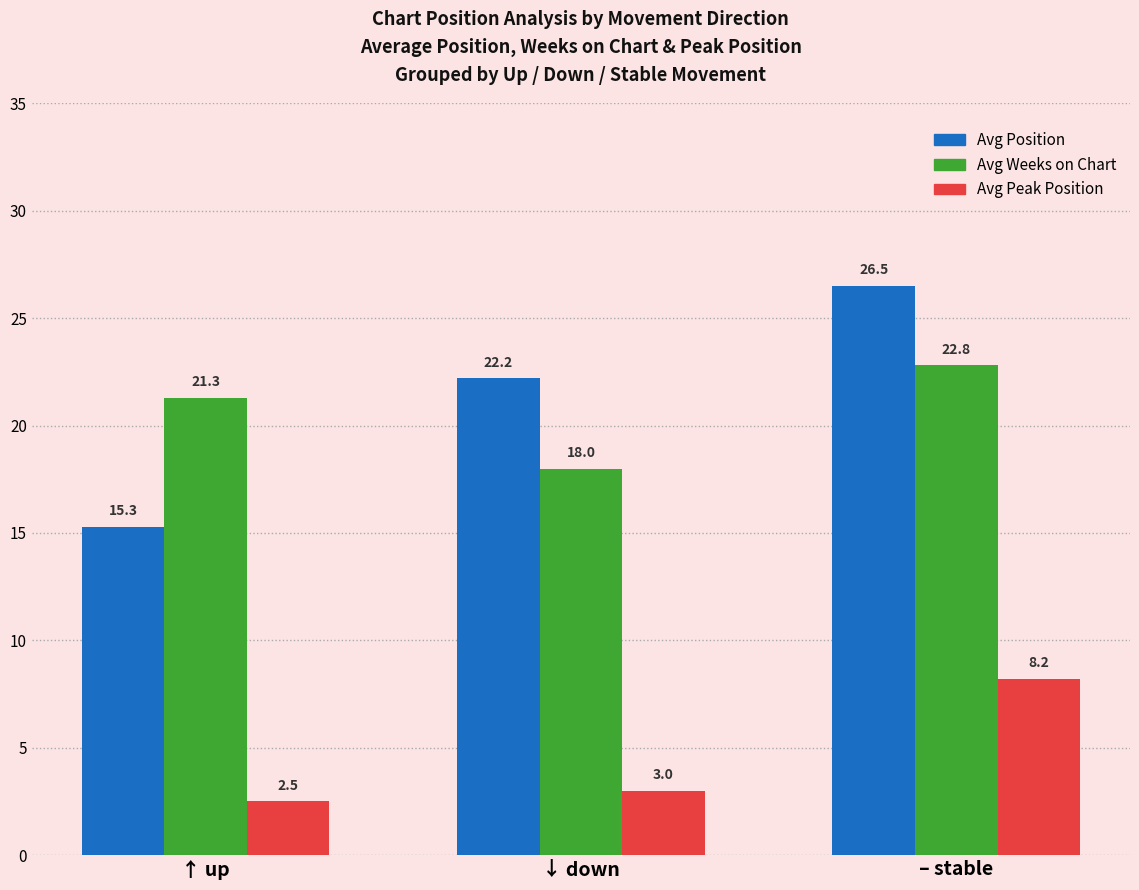

What is the sum of the Avg Peak Position values at – stable and ↑ up?

10.7